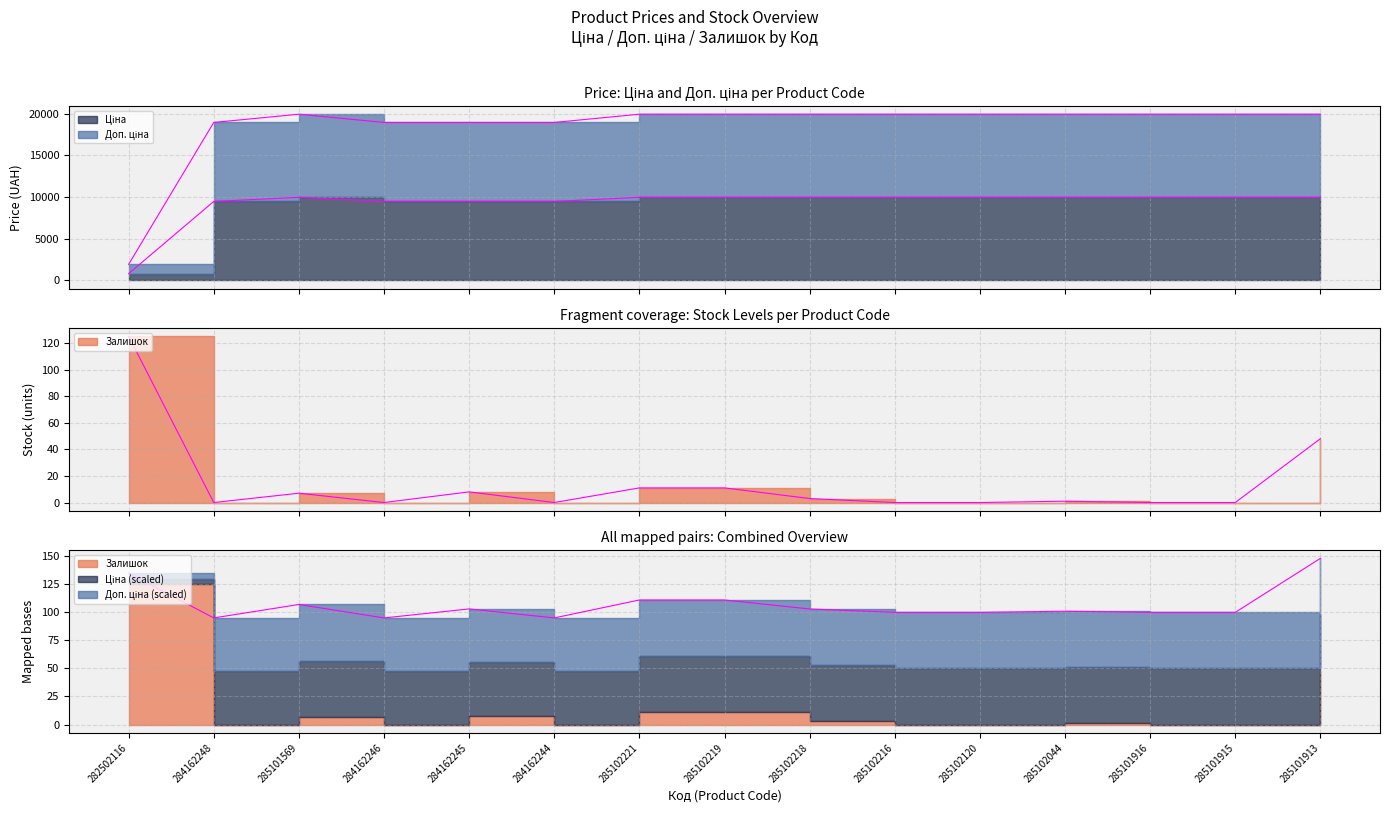

Reading left to right, extract all data points from this chart.

Ціна: 818.5	9480.1	9975.0	9480.1	9480.1	9480.1	9975.0	9975.0	9975.0	9975.0	9975.0	9975.0	9975.0	9975.0	9975.0
Доп. ціна: 1927.7	18960.1	19950.0	18960.1	18960.1	18960.1	19950.0	19950.0	19950.0	19950.0	19950.0	19950.0	19950.0	19950.0	19950.0
Залишок: 125.0	0.0	7.0	0.0	8.0	0.0	11.0	11.0	3.0	0.0	0.0	1.0	0.0	0.0	48.0